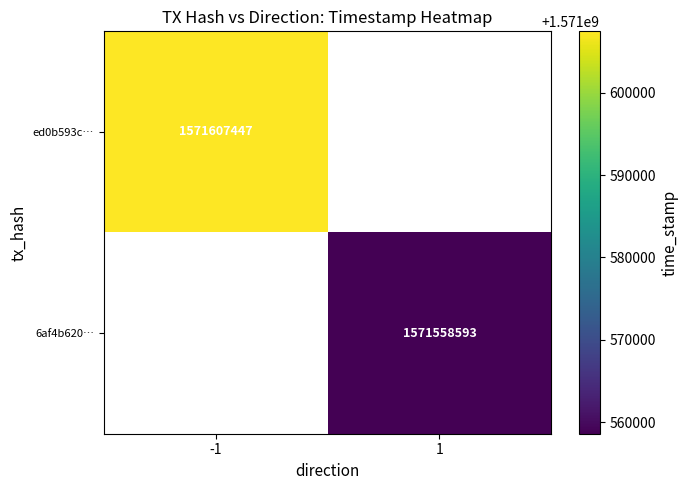

Count the number of data series in this chart.

2